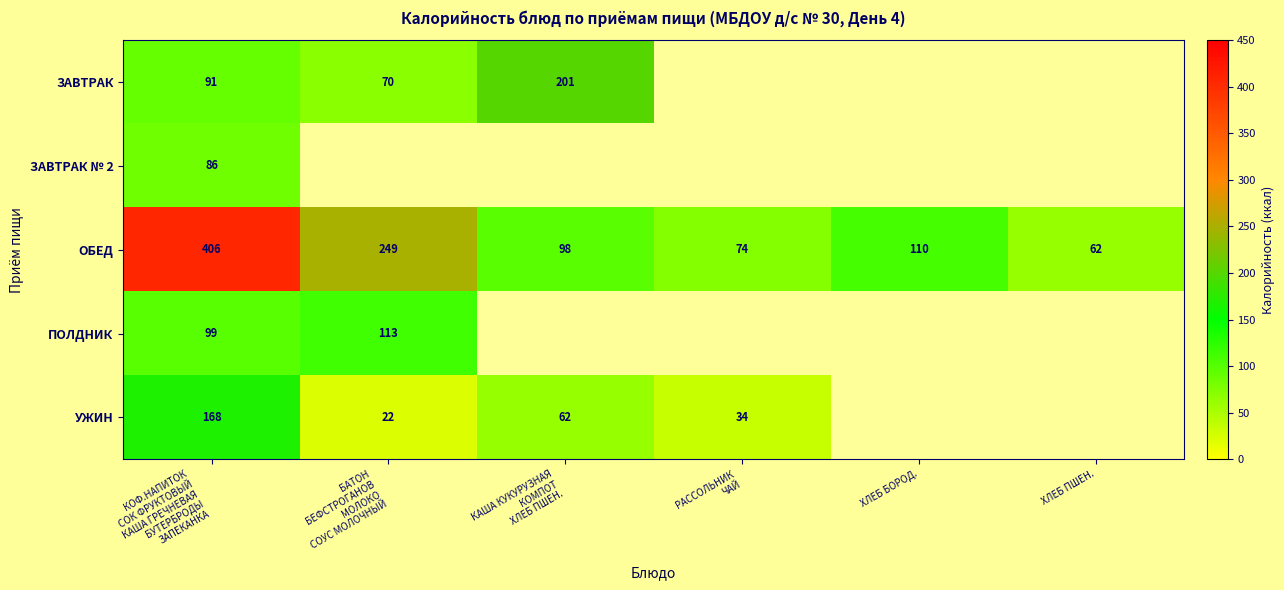

What value does the ОБЕД series have at ХЛЕБ ПШЕН.?

62